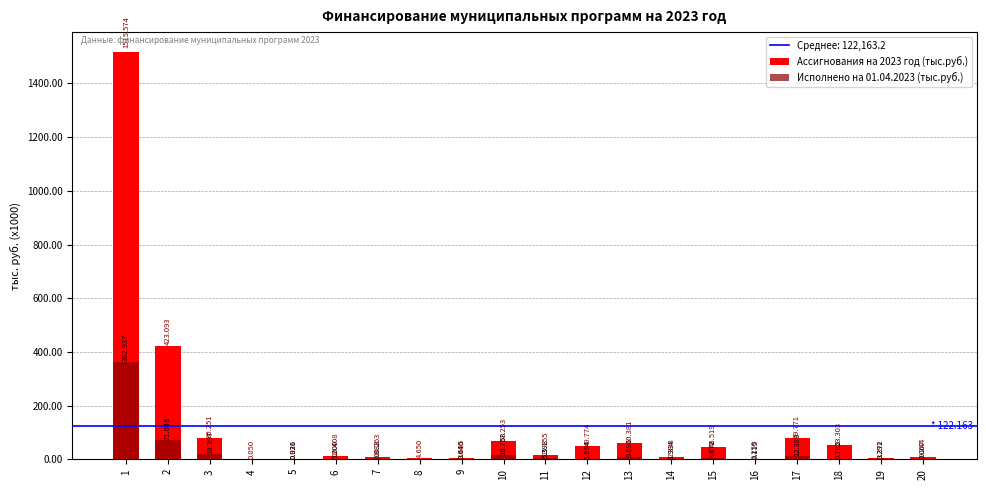

Is the value of Ассигнования на 2023 год (тыс.руб.) at 7 greater than the value of Исполнено на 01.04.2023 (тыс.руб.) at 2?

No